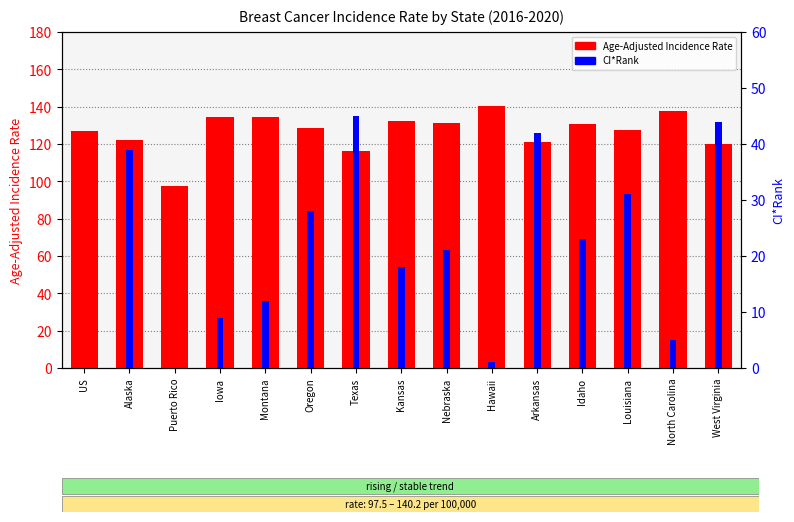

How many groups of bars are there?

15